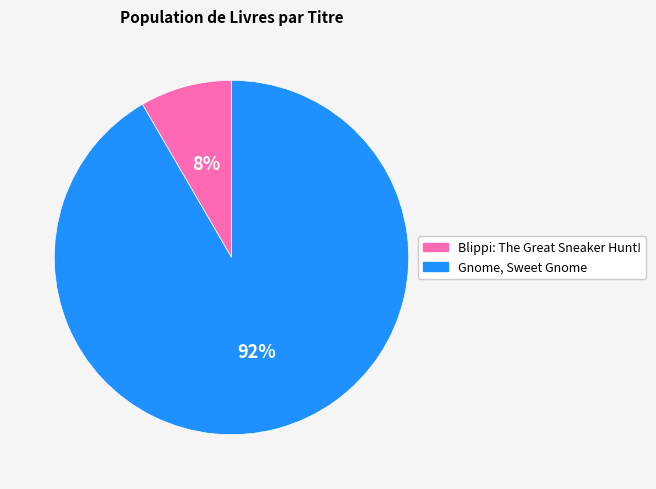

What percentage is the Gnome, Sweet Gnome slice, to the nearest percent?

92%